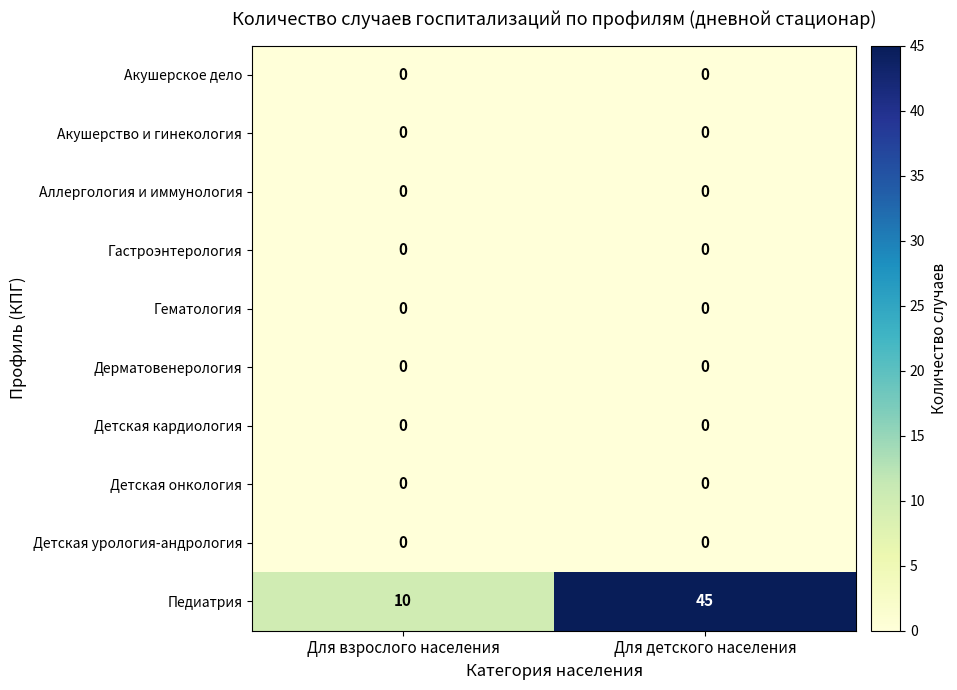

What is the greatest value displayed?

45